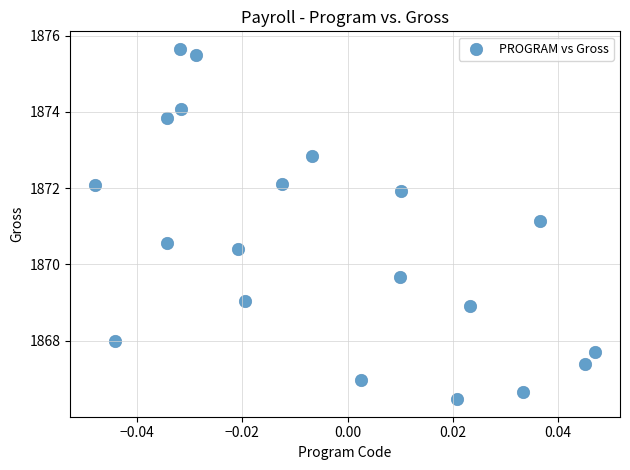

What is the range of Y values (max minus min)?

9.2